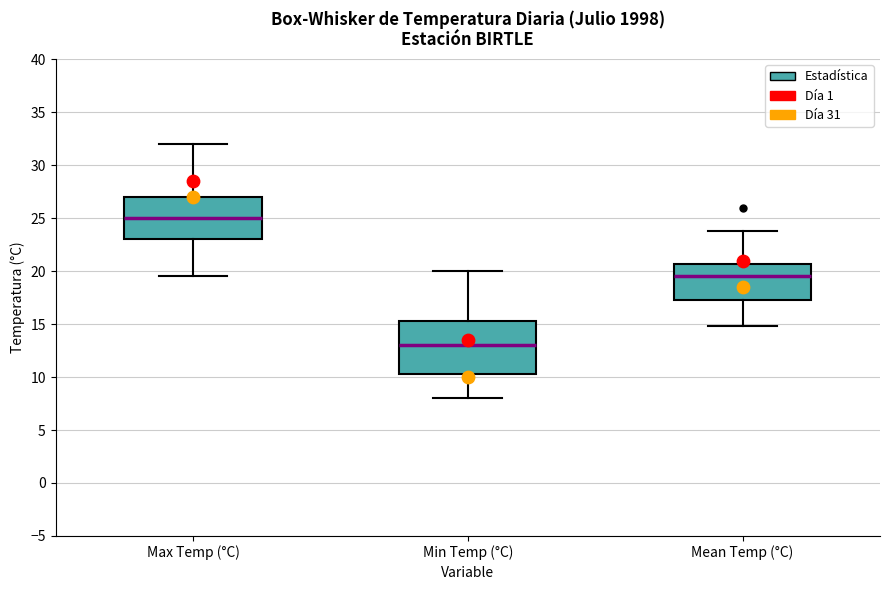

Which box is the tallest, from its lower edge to its upper edge?

Min Temp (°C)